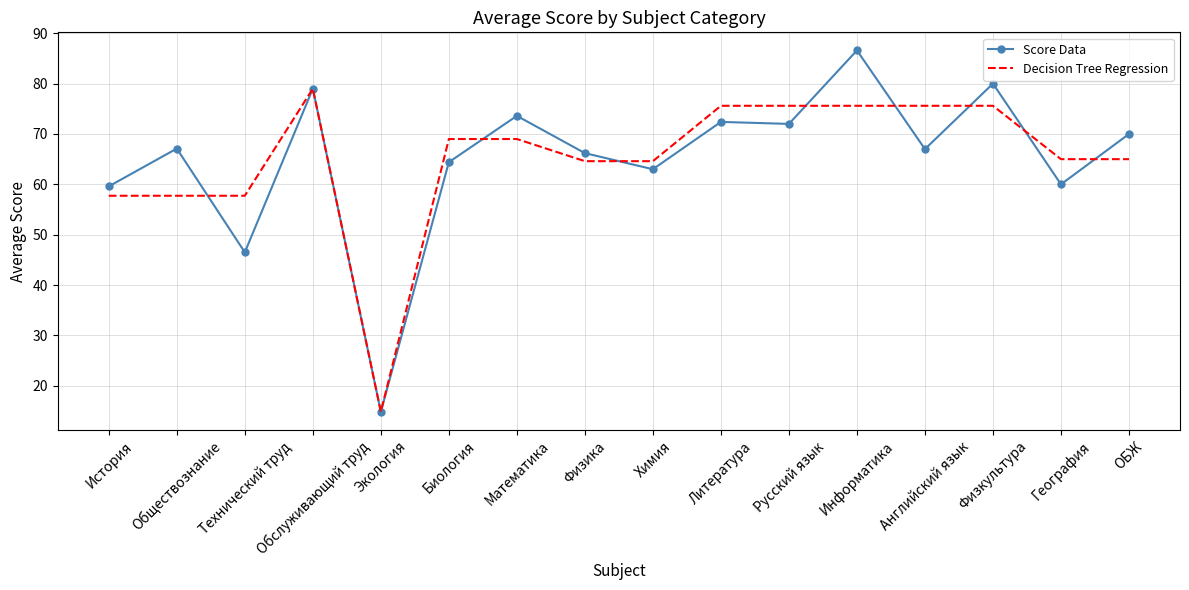

Read the Decision Tree Regression value at Информатика.

75.6